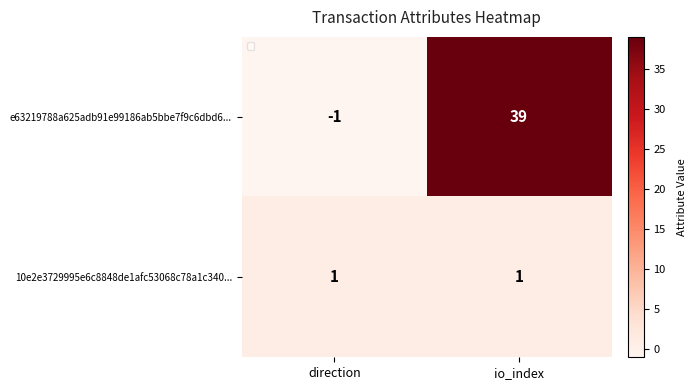

Between direction and io_index, which series saw the biggest shift?

e63219788a625adb91e99186ab5bbe7f9c6dbd6...